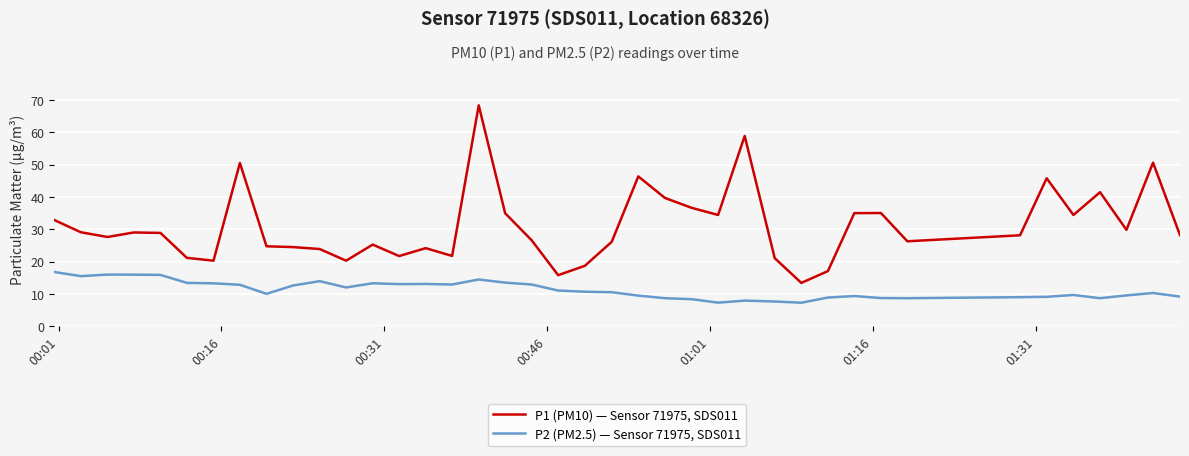

Which series has the largest range (max minus min)?

P1 (PM10) — Sensor 71975, SDS011